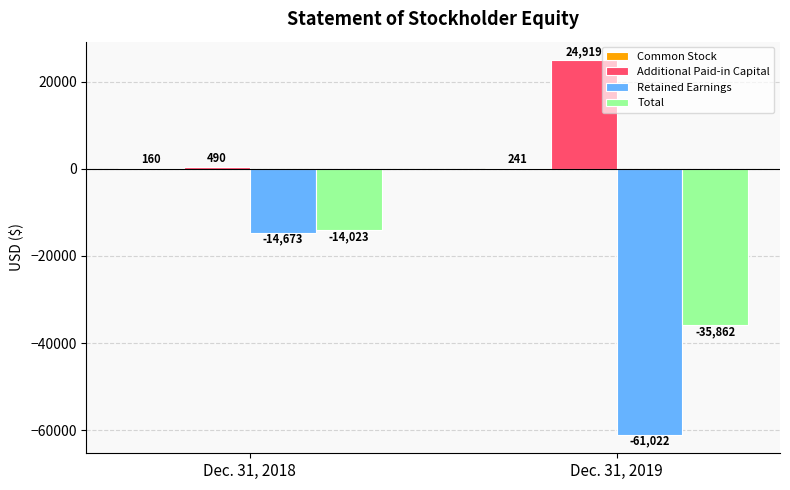

Is it true that Total equals -51140 at Dec. 31, 2019?

False